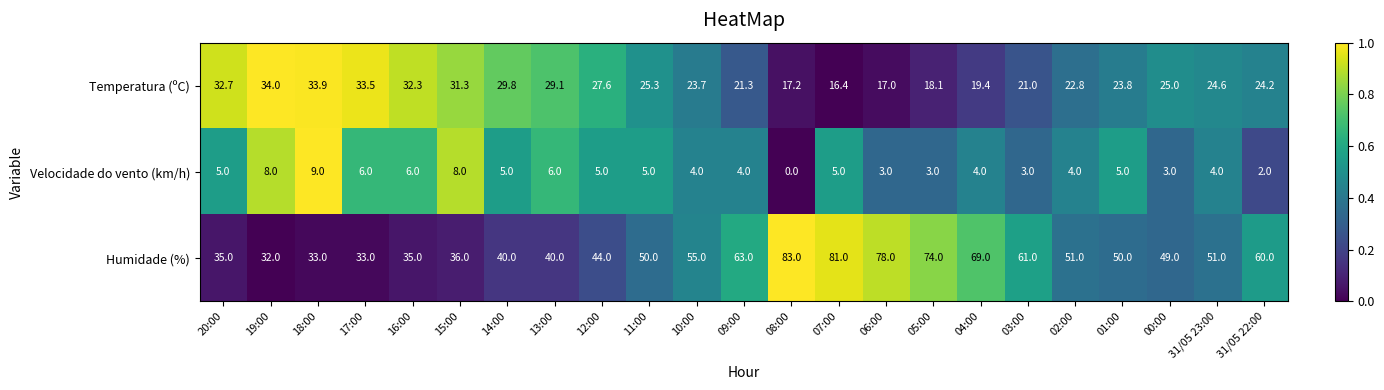

What is the difference between the highest and lowest values at 07:00?

76.0